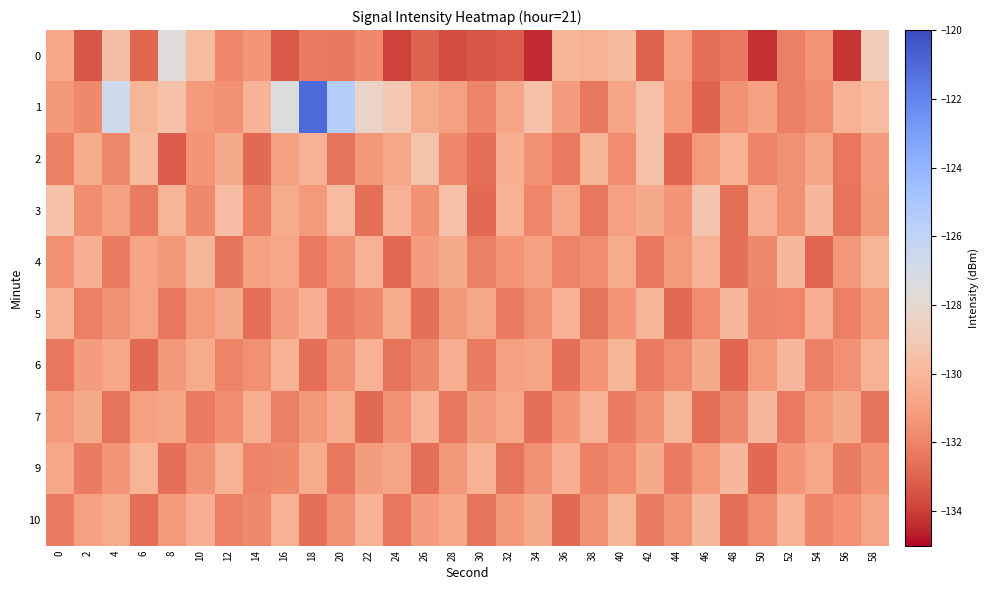

Reading left to right, list all the values displayed in this chart.

0: 0=-130.7	2=-133.4	4=-129.7	6=-132.9	8=-127.6	10=-129.8	12=-131.9	14=-131.4	16=-133.3	18=-132.3	20=-132.3	22=-131.8	24=-133.9	26=-133.0	28=-133.6	30=-133.4	32=-133.2	34=-134.4	36=-130.1	38=-130.3	40=-129.8	42=-133.0	44=-131.0	46=-132.7	48=-132.4	50=-134.2	52=-132.1	54=-131.5	56=-134.2	58=-128.9
1: 0=-131.3	2=-131.8	4=-126.7	6=-130.1	8=-129.5	10=-131.2	12=-131.6	14=-130.2	16=-127.4	18=-121.0	20=-125.5	22=-128.3	24=-129.1	26=-130.5	28=-131.0	30=-132.0	32=-130.8	34=-129.6	36=-131.1	38=-132.4	40=-130.8	42=-129.6	44=-131.2	46=-133.0	48=-131.5	50=-130.9	52=-132.1	54=-131.7	56=-130.3	58=-129.8
2: 0=-132.1	2=-130.5	4=-131.8	6=-129.9	8=-133.2	10=-131.4	12=-130.6	14=-132.8	16=-131.0	18=-130.2	20=-132.5	22=-131.3	24=-130.7	26=-129.4	28=-131.9	30=-132.6	32=-130.4	34=-131.5	36=-132.3	38=-130.1	40=-131.7	42=-129.5	44=-132.9	46=-131.2	48=-130.3	50=-132.0	52=-131.6	54=-130.8	56=-132.4	58=-131.1
3: 0=-129.5	2=-131.7	4=-130.9	6=-132.3	8=-130.1	10=-131.8	12=-129.7	14=-132.1	16=-130.5	18=-131.2	20=-129.8	22=-132.6	24=-130.3	26=-131.5	28=-129.6	30=-132.8	32=-130.2	34=-131.9	36=-130.7	38=-132.4	40=-131.0	42=-130.6	44=-131.4	46=-129.3	48=-132.7	50=-130.4	52=-131.6	54=-130.0	56=-132.5	58=-131.3
4: 0=-131.6	2=-130.4	4=-132.2	6=-130.8	8=-131.3	10=-130.1	12=-132.5	14=-131.0	16=-130.7	18=-132.3	20=-131.5	22=-130.2	24=-132.8	26=-131.1	28=-130.6	30=-132.1	32=-131.4	34=-130.9	36=-132.0	38=-131.7	40=-130.5	42=-132.4	44=-131.2	46=-130.3	48=-132.6	50=-131.8	52=-130.0	54=-132.9	56=-131.3	58=-130.1
5: 0=-130.3	2=-132.1	4=-131.5	6=-130.8	8=-132.4	10=-131.2	12=-130.6	14=-132.7	16=-131.1	18=-130.4	20=-132.2	22=-131.8	24=-130.5	26=-132.6	28=-131.3	30=-130.7	32=-132.3	34=-131.6	36=-130.2	38=-132.5	40=-131.4	42=-130.1	44=-132.8	46=-131.7	48=-130.0	50=-132.0	52=-131.9	54=-130.4	56=-132.1	58=-131.2
6: 0=-132.4	2=-131.1	4=-130.7	6=-132.8	8=-131.3	10=-130.5	12=-132.0	14=-131.6	16=-130.3	18=-132.7	20=-131.5	22=-130.2	24=-132.5	26=-131.8	28=-130.4	30=-132.2	32=-131.0	34=-130.8	36=-132.6	38=-131.4	40=-130.1	42=-132.3	44=-131.7	46=-130.6	48=-132.9	50=-131.2	52=-130.0	54=-132.1	56=-131.5	58=-130.3
7: 0=-131.2	2=-130.6	4=-132.5	6=-131.0	8=-130.8	10=-132.3	12=-131.7	14=-130.4	16=-132.1	18=-131.3	20=-130.5	22=-132.8	24=-131.6	26=-130.2	28=-132.4	30=-131.1	32=-130.7	34=-132.6	36=-131.4	38=-130.3	40=-132.2	42=-131.5	44=-130.1	46=-132.7	48=-131.8	50=-130.0	52=-132.3	54=-131.2	56=-130.6	58=-132.5
9: 0=-130.7	2=-132.2	4=-131.4	6=-130.1	8=-132.6	10=-131.5	12=-130.3	14=-132.0	16=-131.8	18=-130.5	20=-132.4	22=-131.1	24=-130.8	26=-132.7	28=-131.3	30=-130.2	32=-132.5	34=-131.6	36=-130.4	38=-132.1	40=-131.7	42=-130.6	44=-132.3	46=-131.2	48=-130.0	50=-132.8	52=-131.4	54=-130.7	56=-132.2	58=-131.5
10: 0=-132.3	2=-131.0	4=-130.5	6=-132.7	8=-131.2	10=-130.4	12=-132.1	14=-131.8	16=-130.3	18=-132.6	20=-131.5	22=-130.2	24=-132.4	26=-131.1	28=-130.7	30=-132.5	32=-131.3	34=-130.6	36=-132.8	38=-131.6	40=-130.1	42=-132.2	44=-131.4	46=-130.0	48=-132.7	50=-131.7	52=-130.3	54=-132.0	56=-131.5	58=-130.8